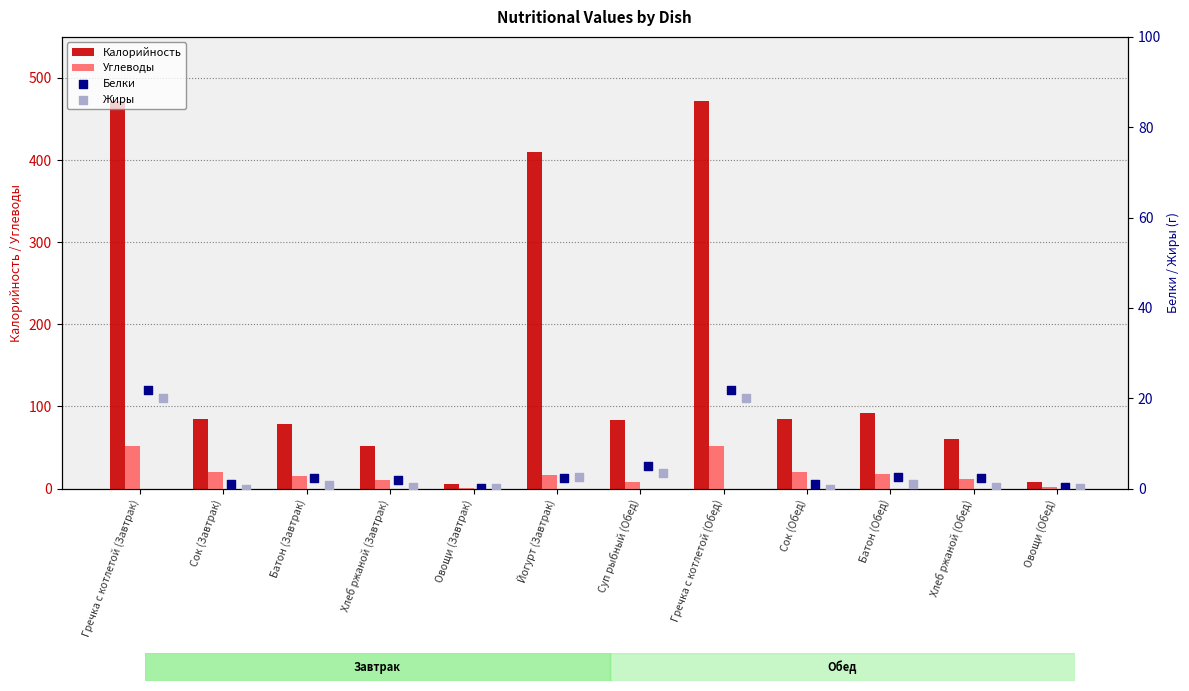

Which series reaches the maximum Y coordinate?

Калорийность